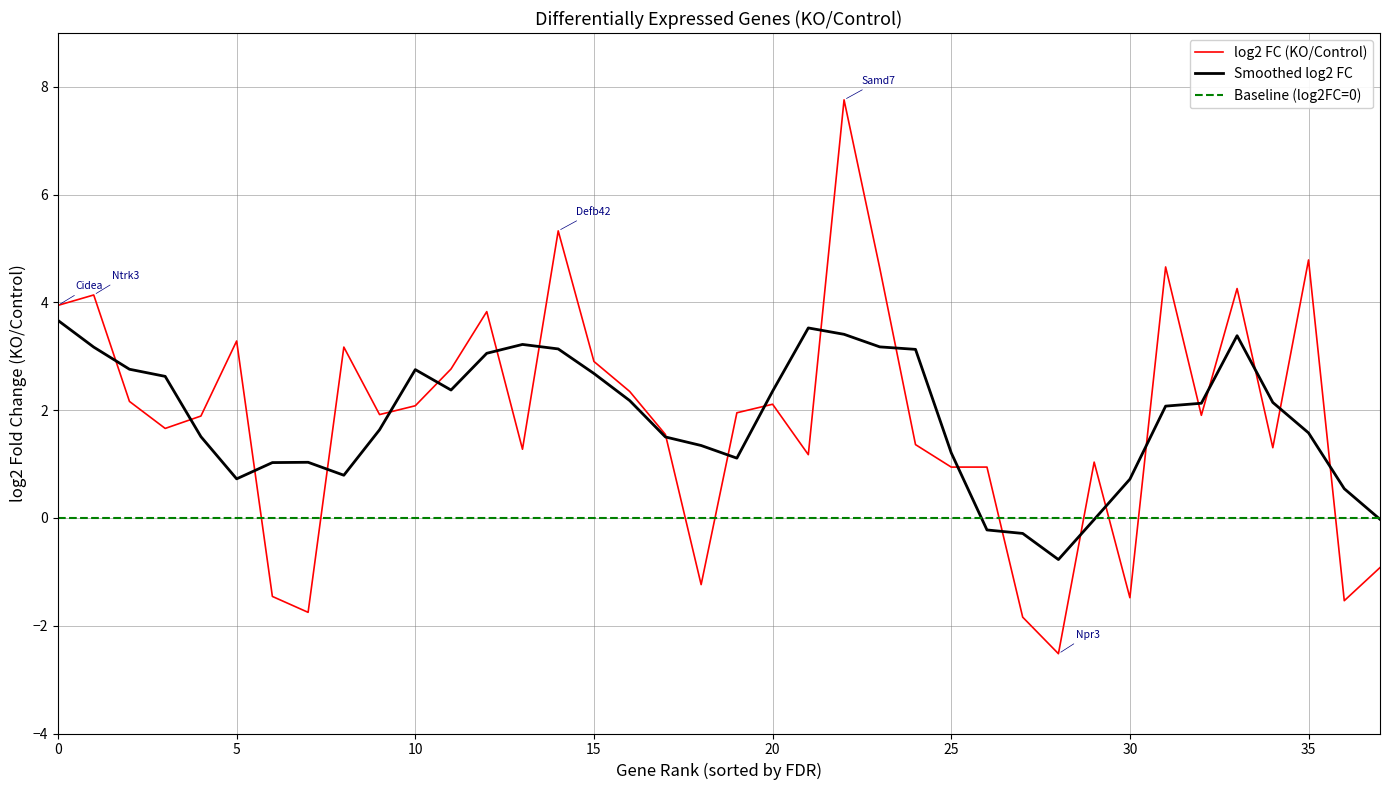

True or false: log2 FC (KO/Control) has a value of 0.6 at 15.

False